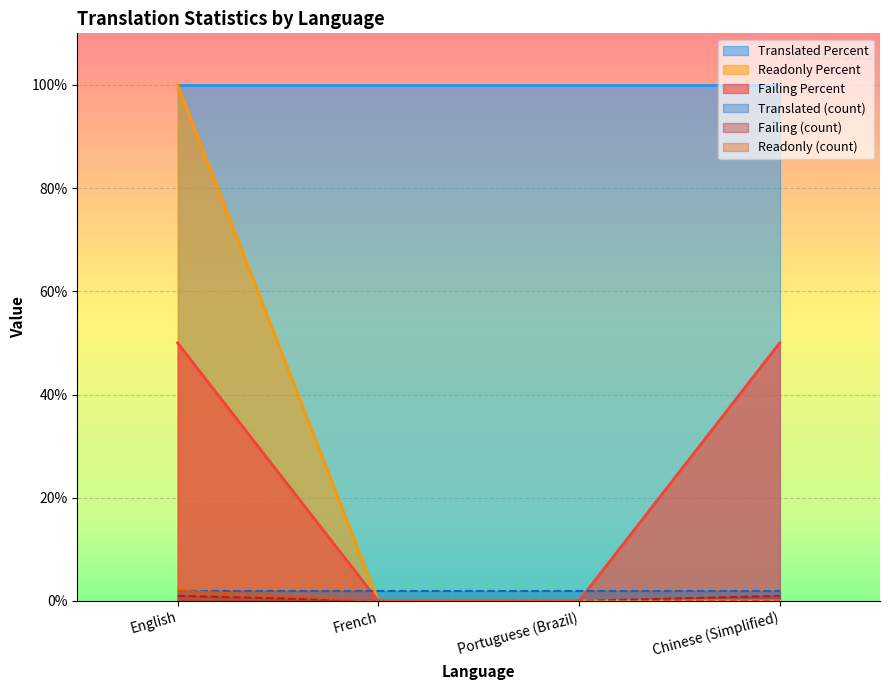

The Failing Percent series shows 69 at Chinese (Simplified). True or false?

False